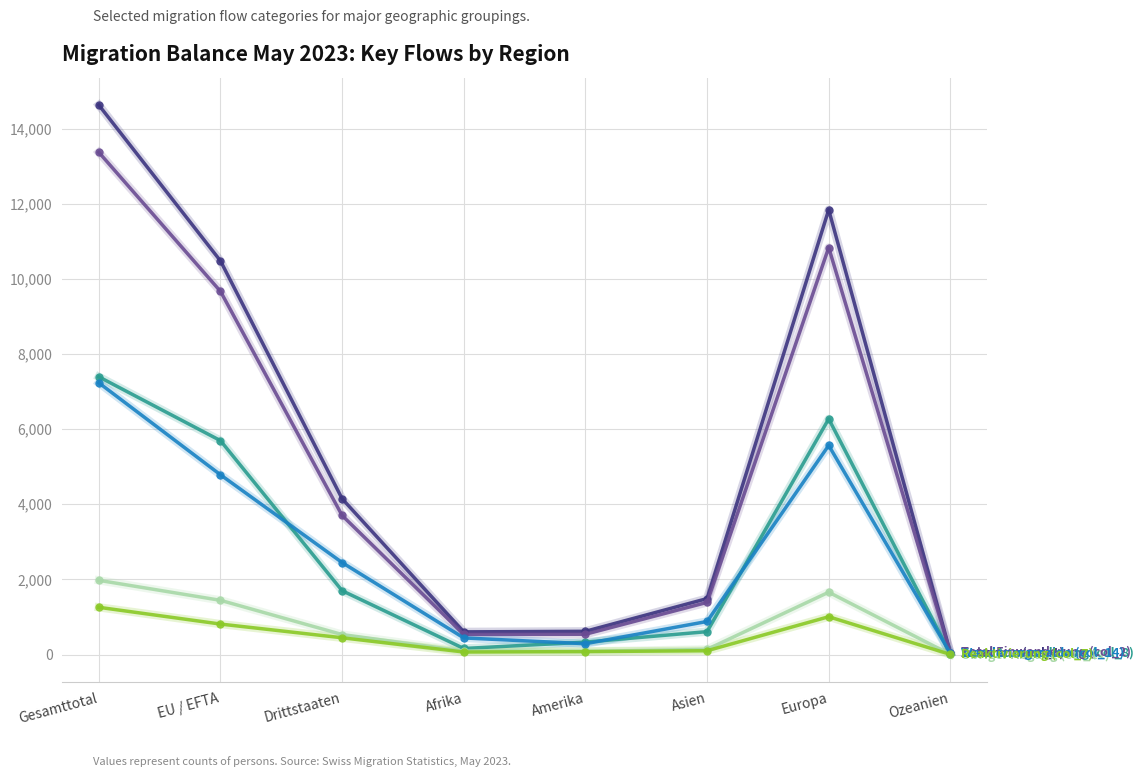

Does the chart display data point markers on the line(s)?

Yes